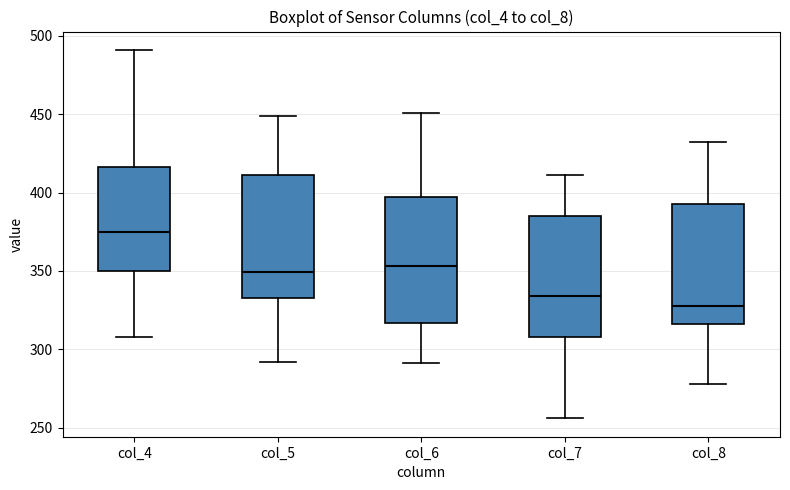

Which box has the highest median line?

col_4